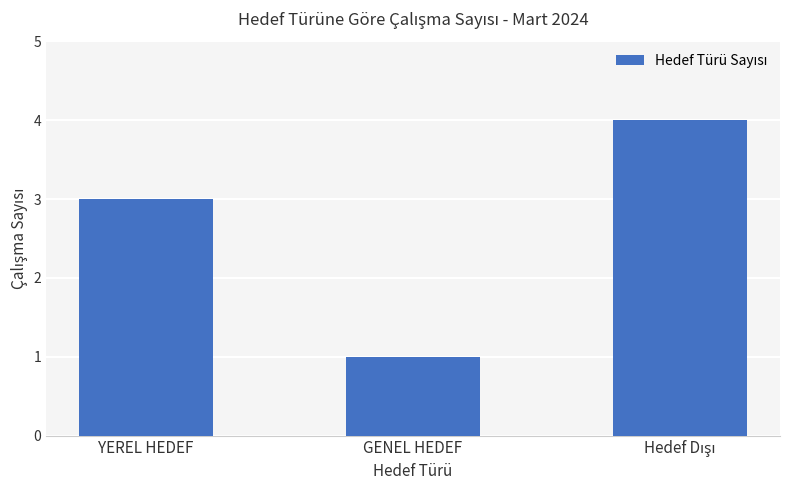

What is the approximate value at YEREL HEDEF?

3